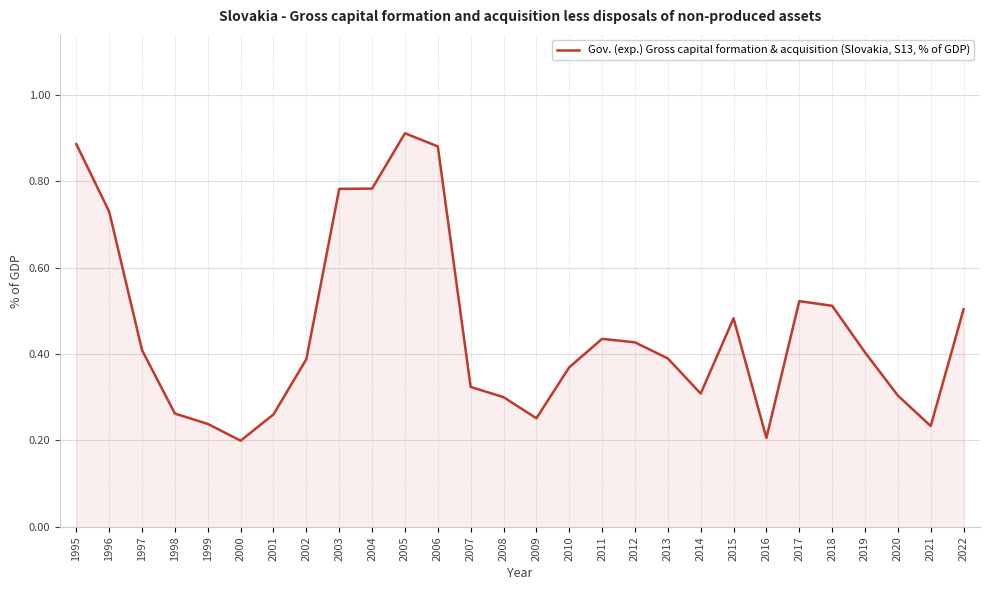

How many values are between 0 and 1?

28